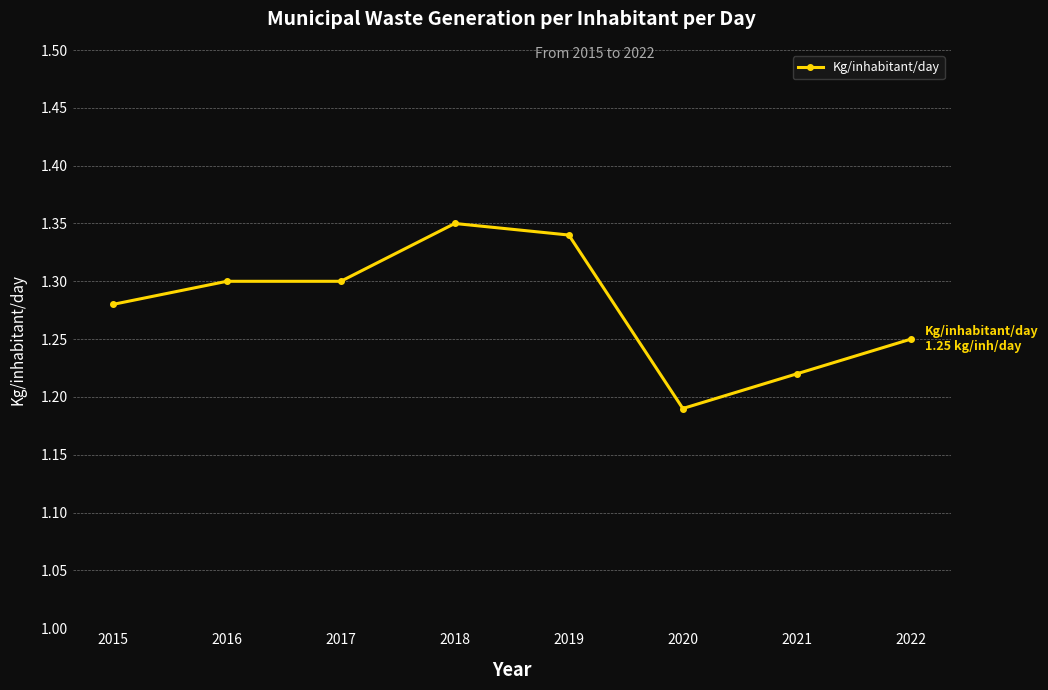

What is the ratio of the value at 2019 to the value at 2017?

1.0